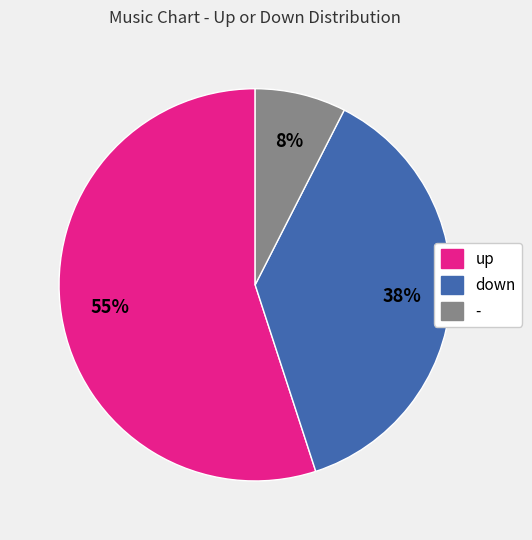

To the nearest percent, what percentage of the pie is -?

8%